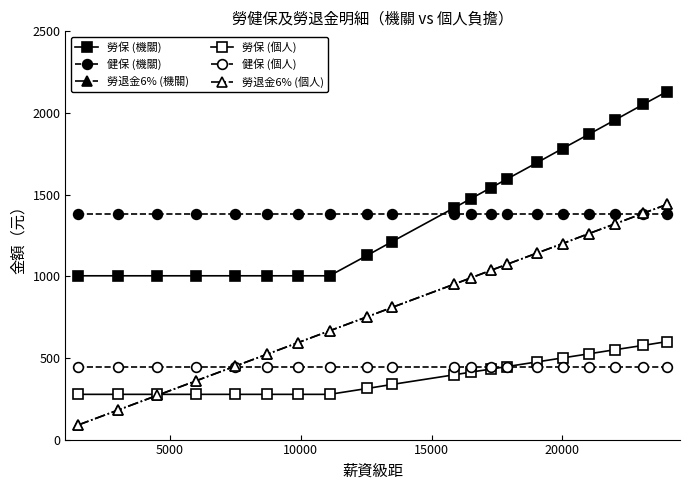

Does the chart have visible grid lines?

No